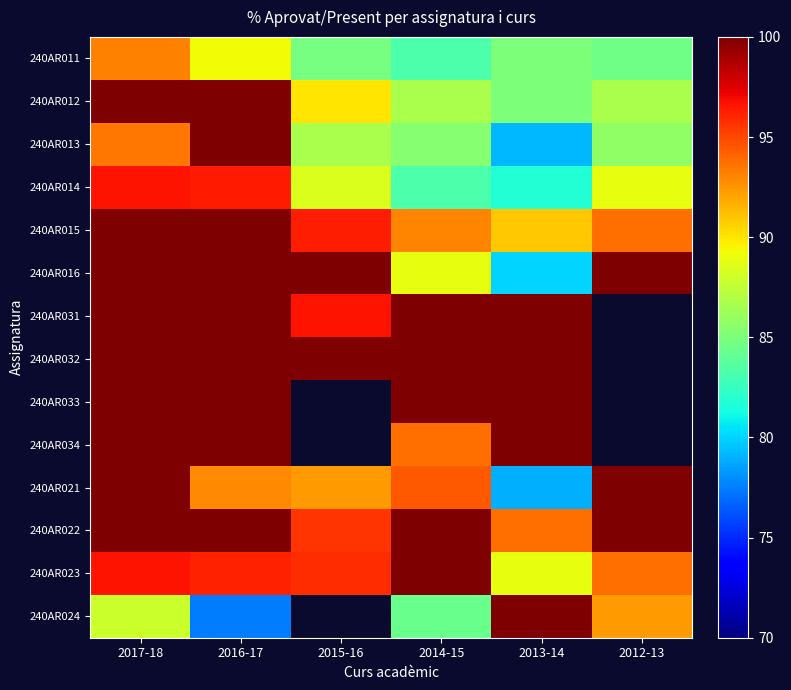

Where is 240AR024 nearest to the value 88?

2017-18